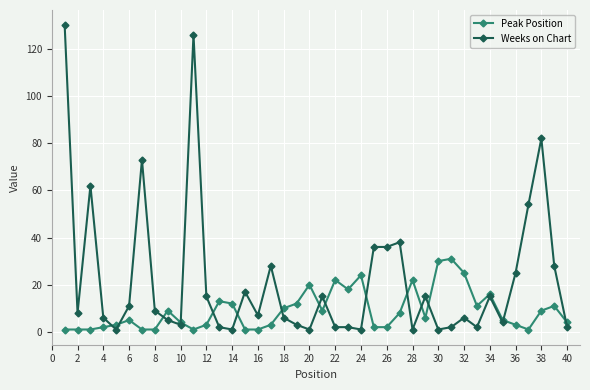

What is the maximum value for Weeks on Chart?

130